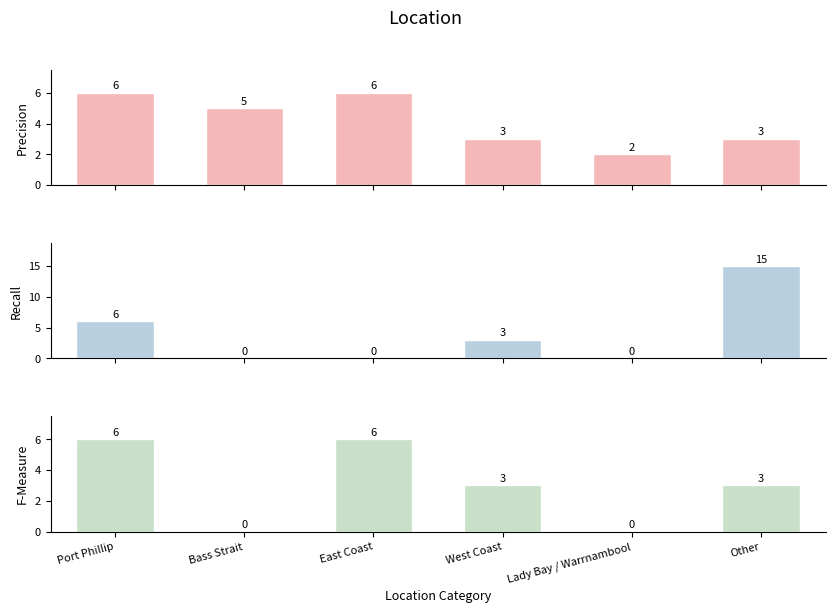

How many groups of bars are there?

6